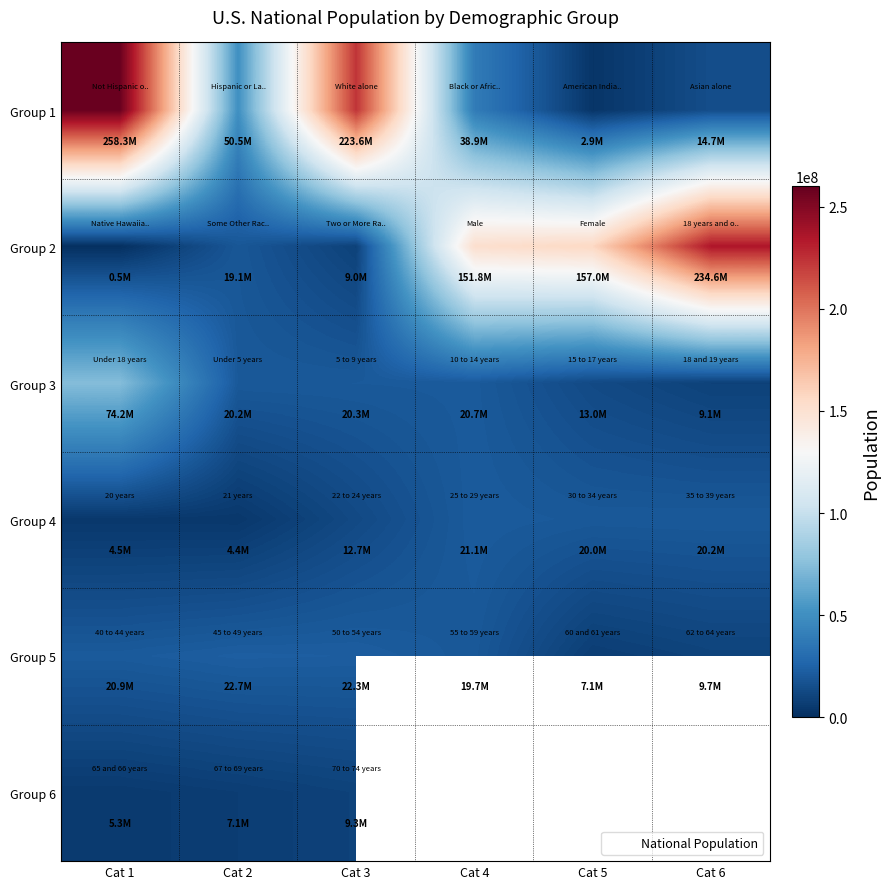

How many series are shown in this chart?

6